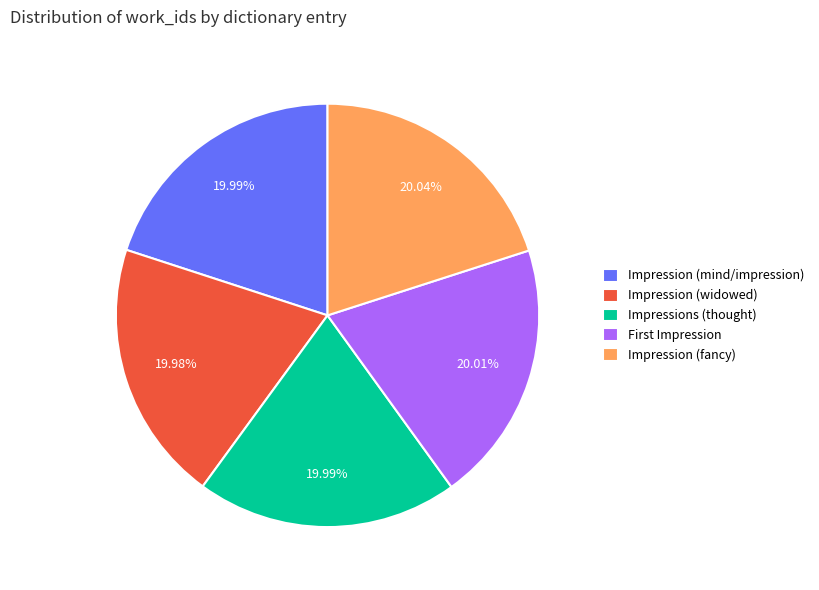

Is it true that Impressions (thought) is 30% of the pie?

False